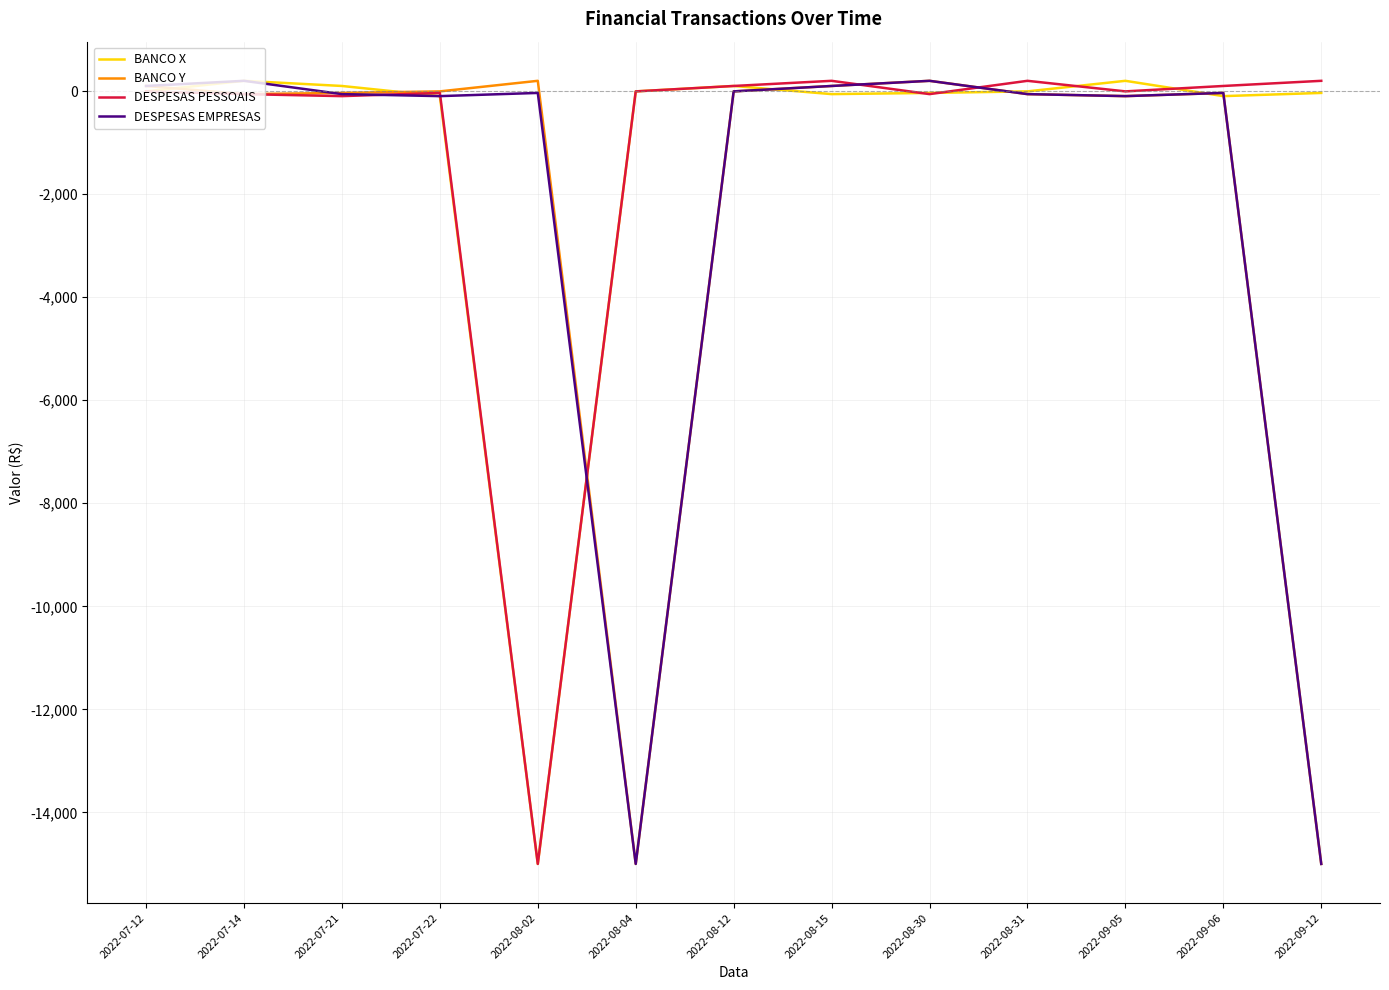

What is the difference between the DESPESAS EMPRESAS values at 2022-09-12 and 2022-08-30?

15200